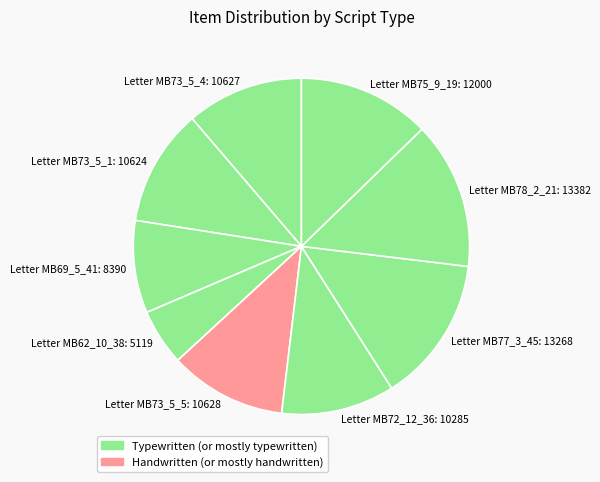

Is the sum of Letter MB78_2_21: 13382 and Letter MB75_9_19: 12000 greater than half?

No